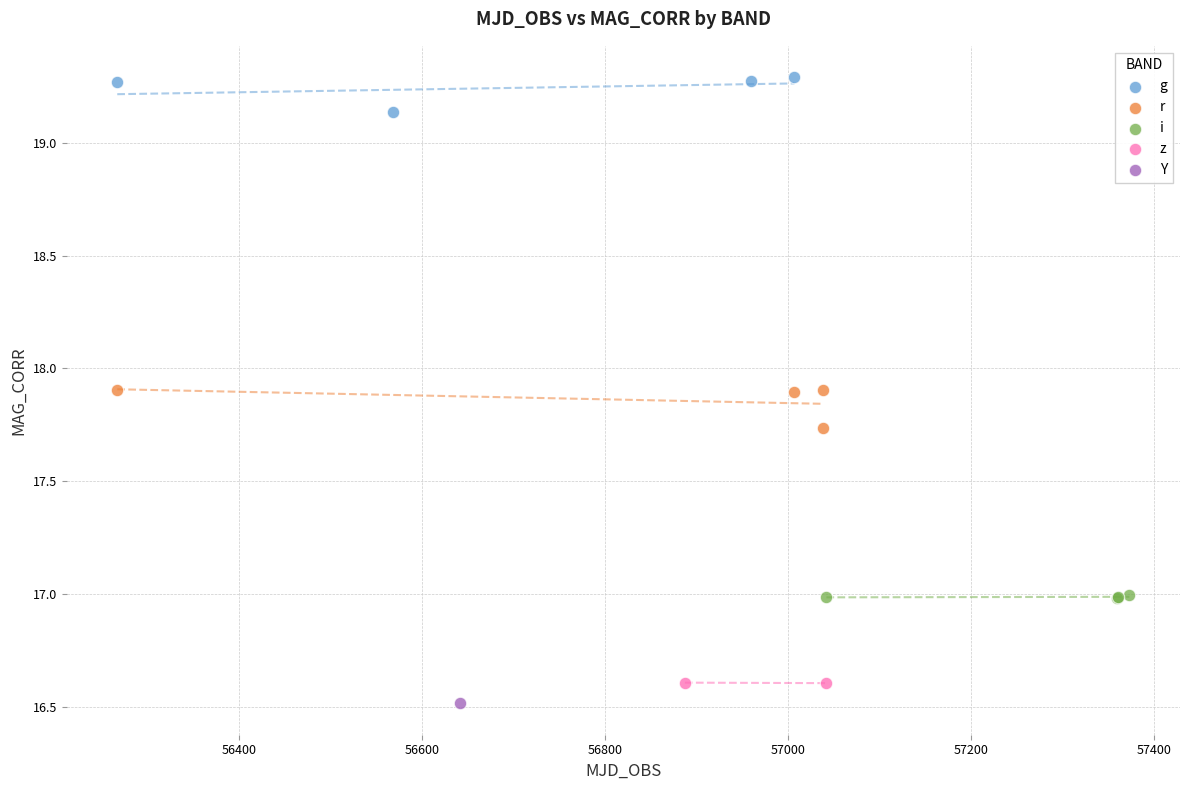

What are all the series names shown in the legend?

g, r, i, z, Y